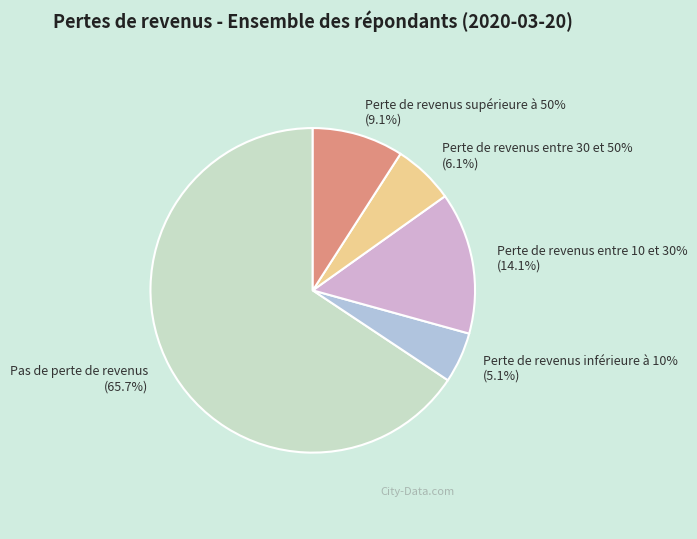

Combined, do Perte de revenus entre 30 et 50% and Perte de revenus entre 10 et 30% account for over 50%?

No